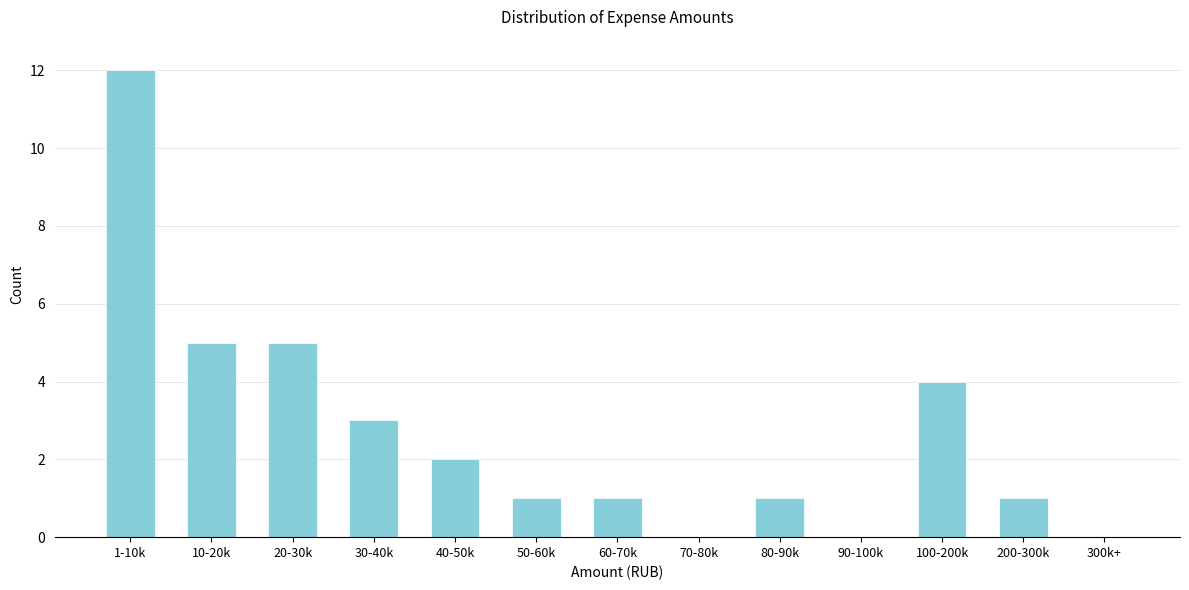

Reading left to right, extract all data points from this chart.

1-10k=12	10-20k=5	20-30k=5	30-40k=3	40-50k=2	50-60k=1	60-70k=1	70-80k=0	80-90k=1	90-100k=0	100-200k=4	200-300k=1	300k+=0